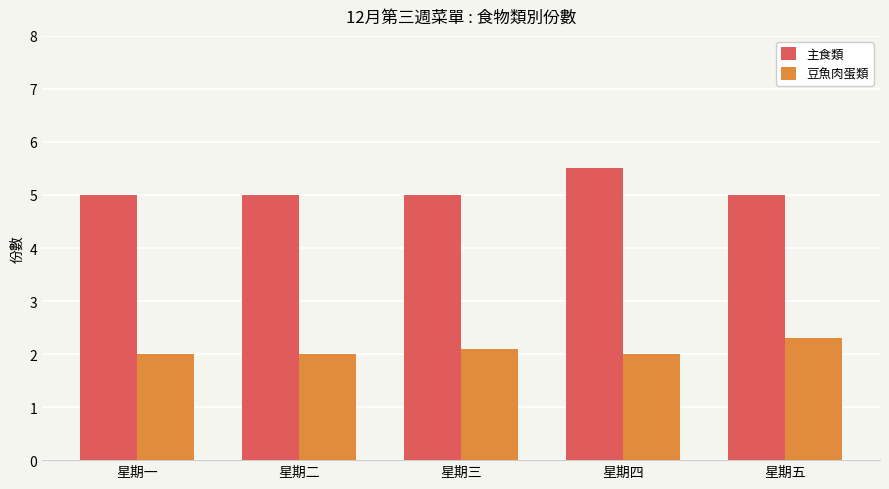

The 豆魚肉蛋類 series shows 3.6 at 星期三. True or false?

False